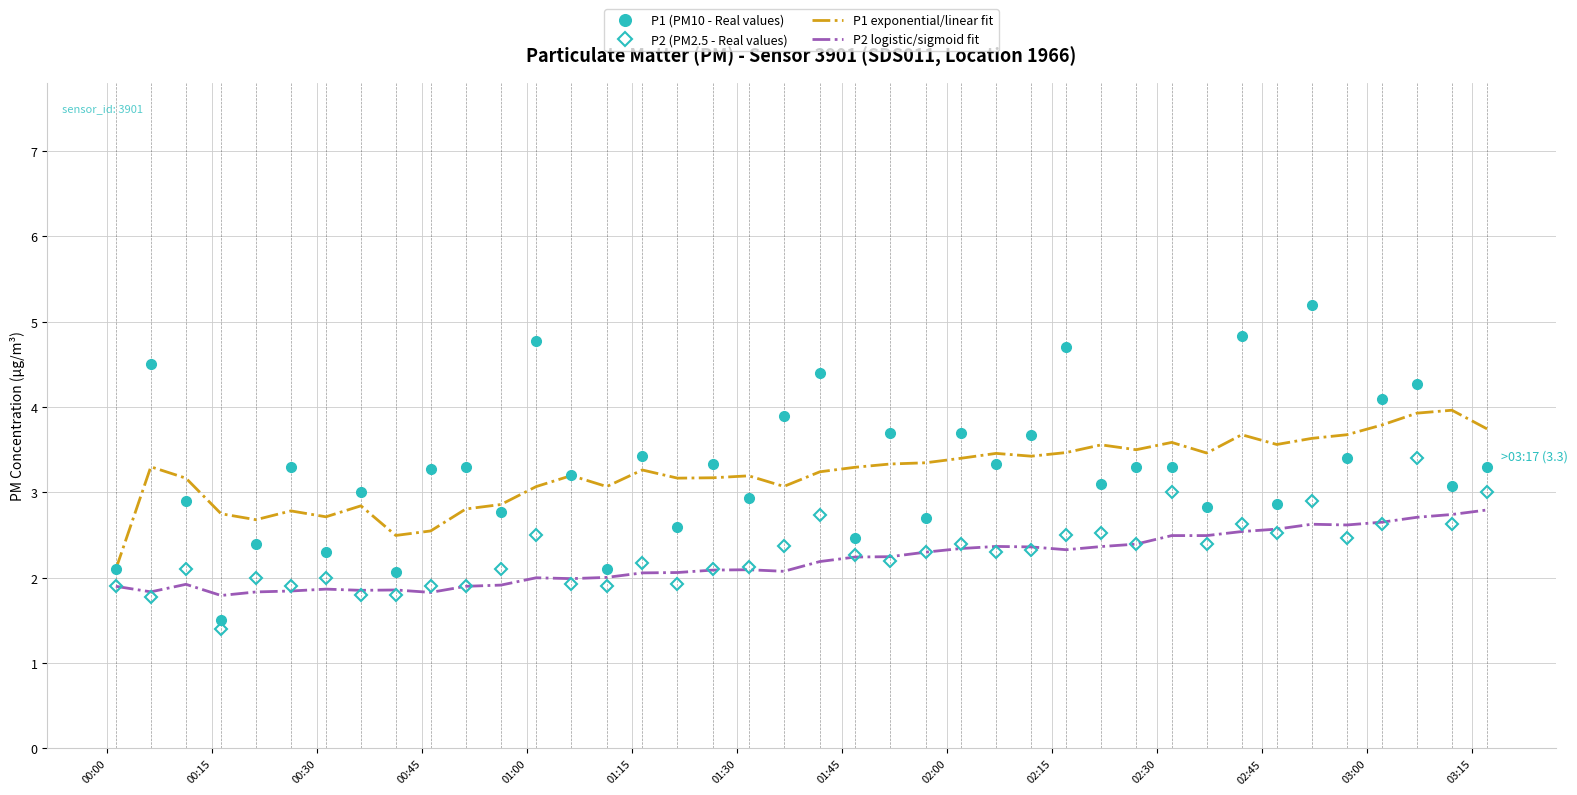

True or false: P1 exponential/linear fit and P2 logistic/sigmoid fit cross at least once.

False